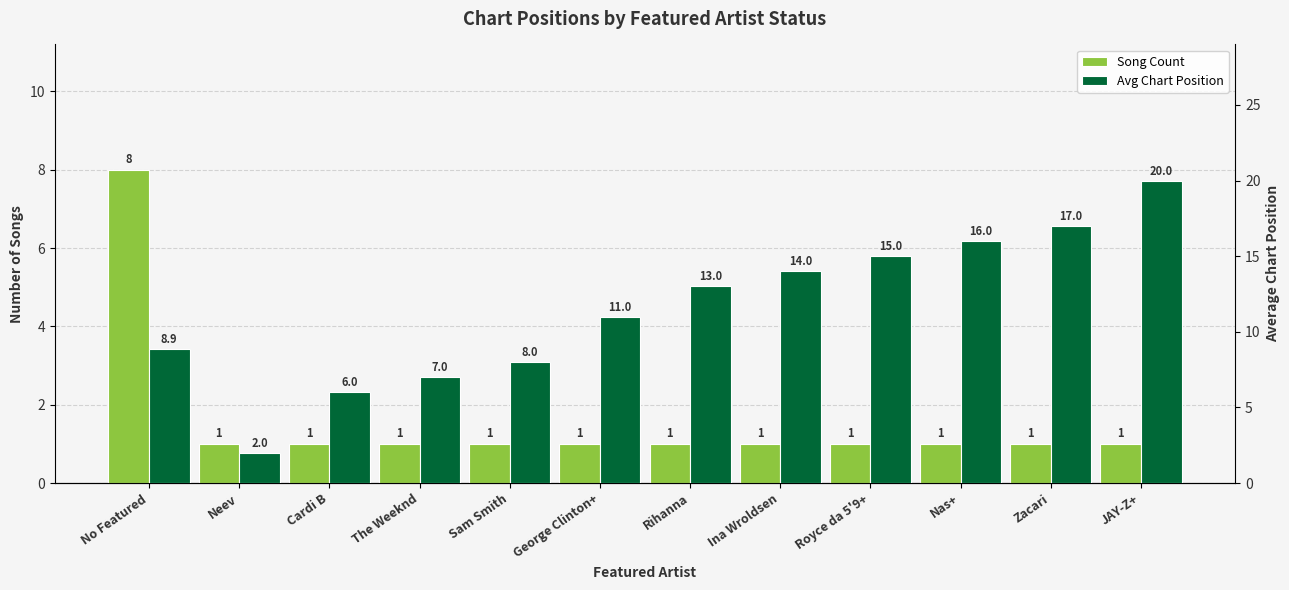

Is it true that Avg Chart Position equals 2.8 at Neev?

False